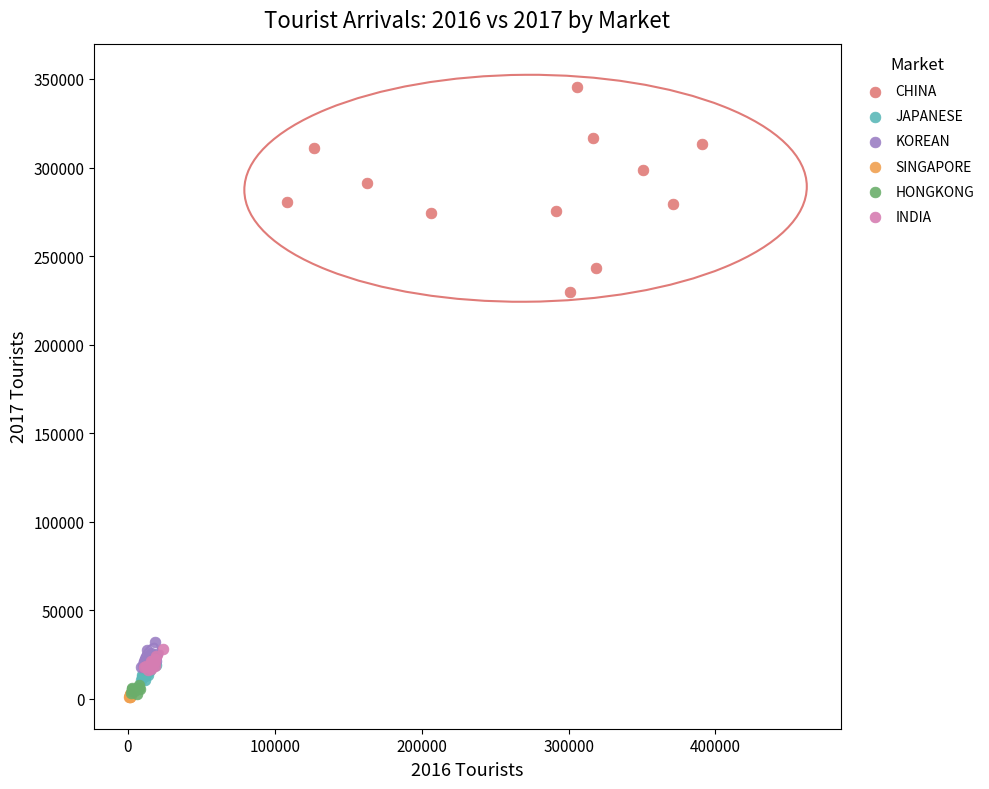

Which series reaches the maximum Y coordinate?

CHINA